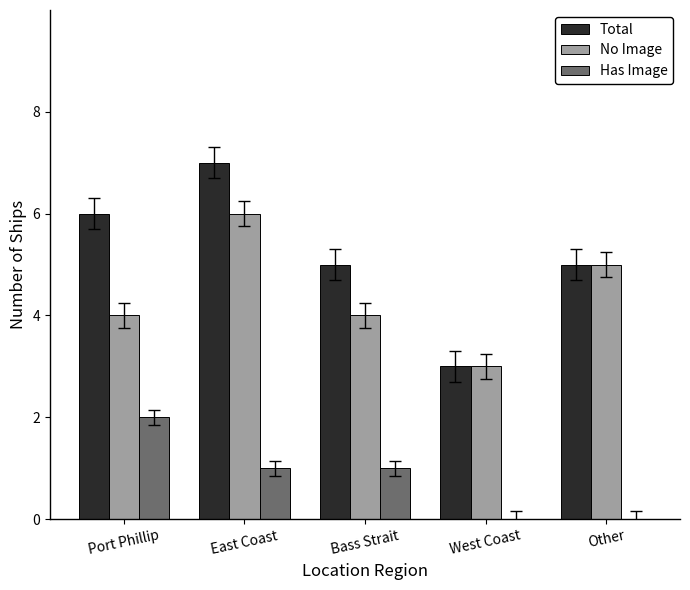

Which series has the largest total across all categories?

Total